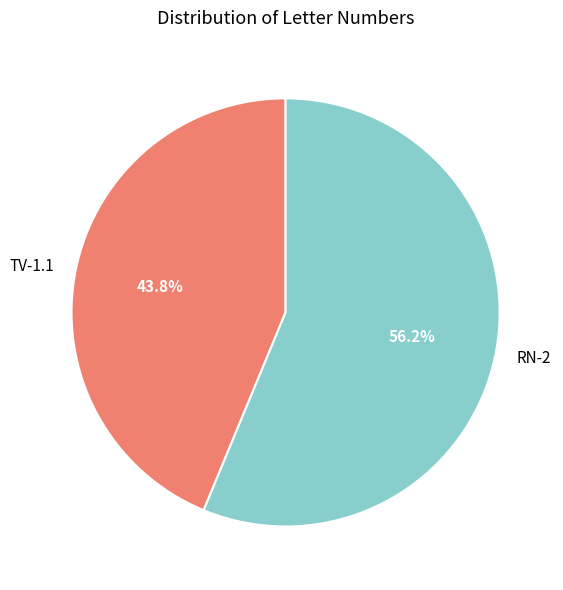

To the nearest percent, what percentage of the pie is TV-1.1?

44%